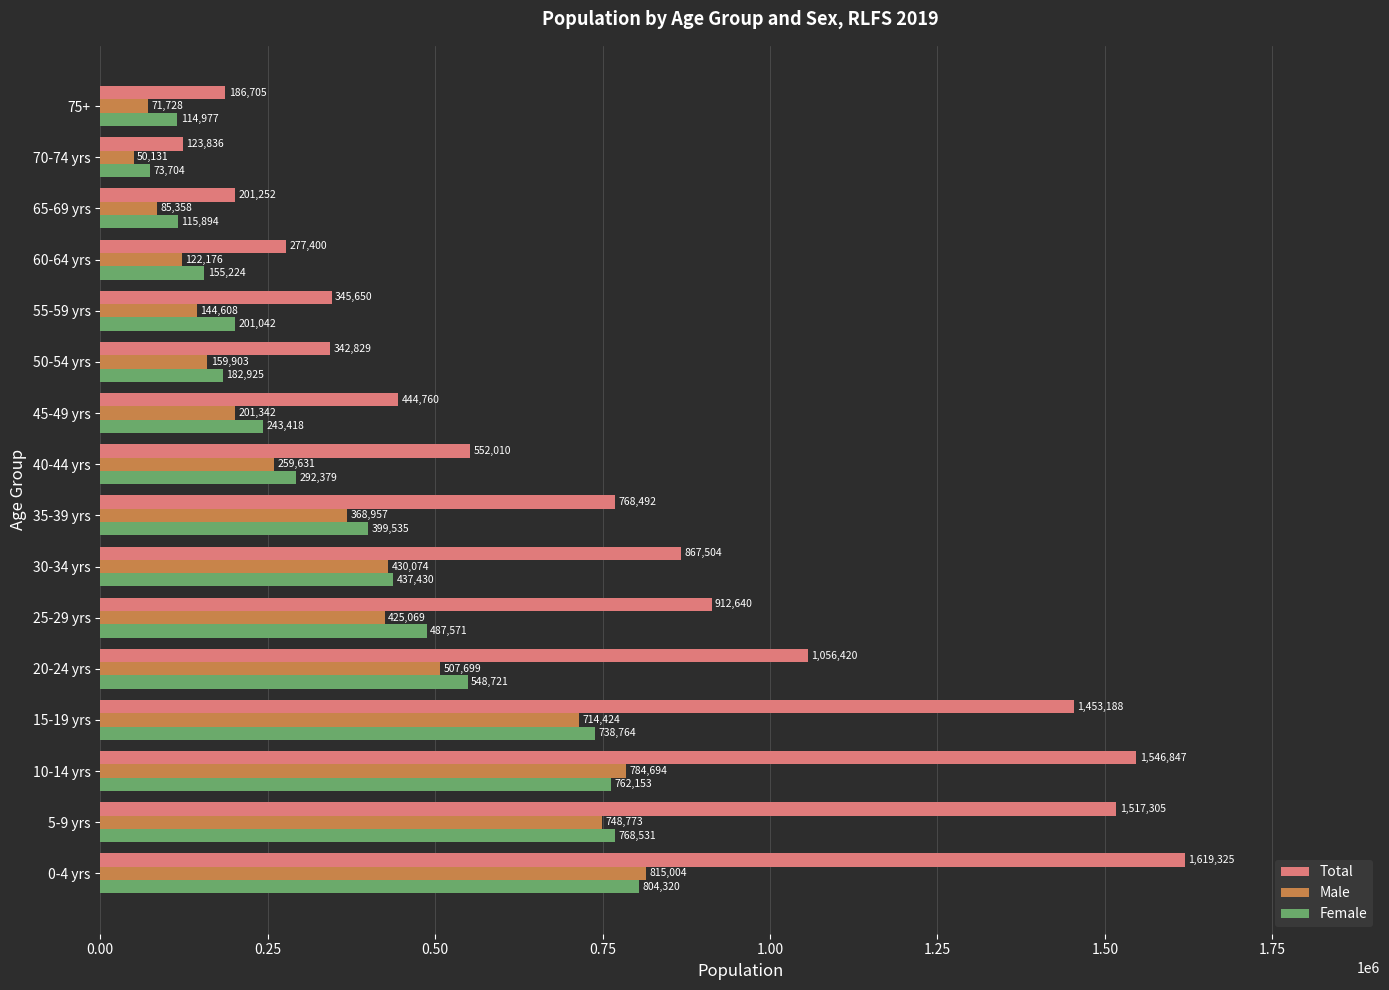

Is it true that Female equals 73704 at 70-74 yrs?

True